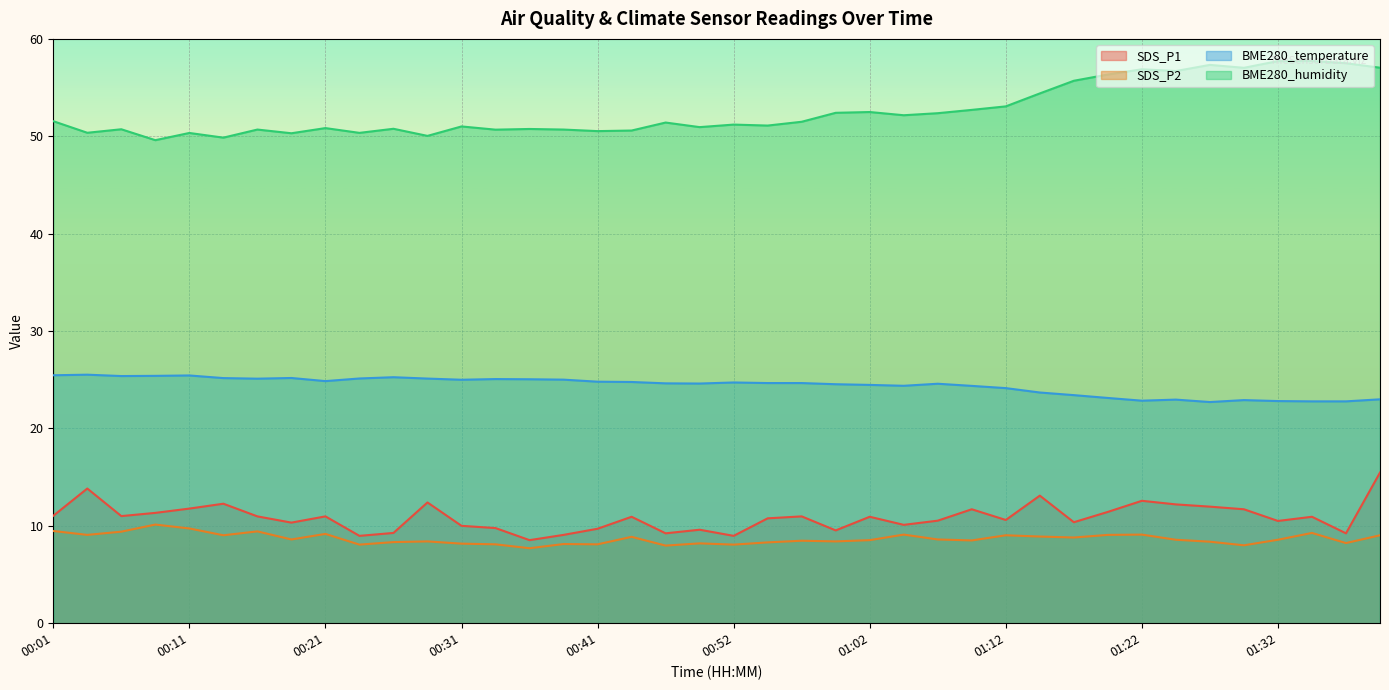

At which label is SDS_P2 closest to 8?

01:30